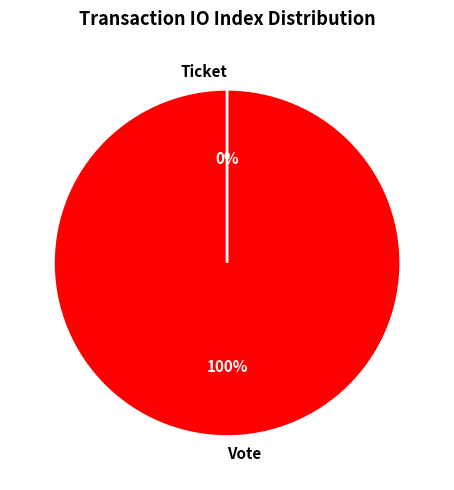

Does Ticket account for over 50% of the chart?

No